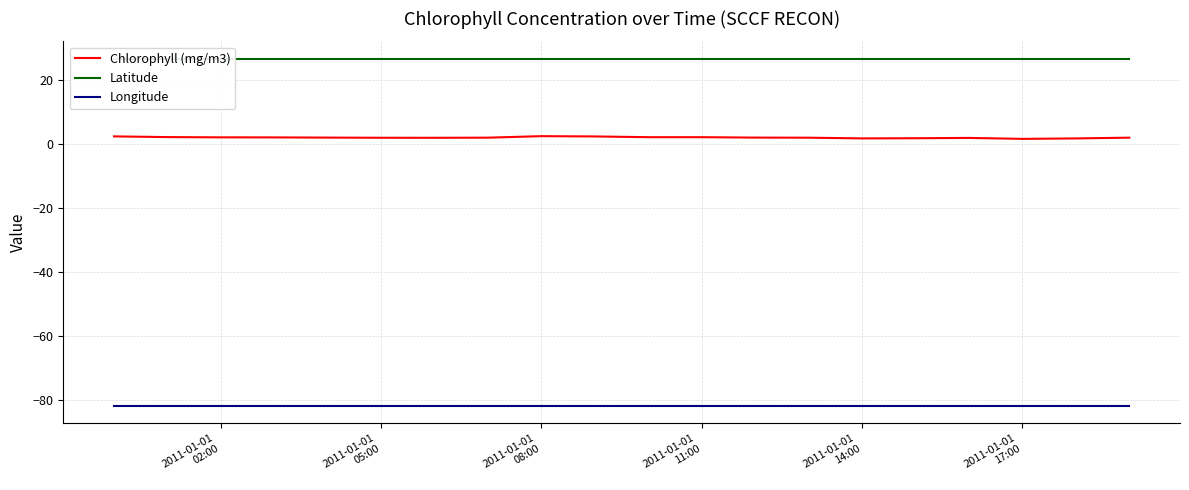

True or false: Longitude and Chlorophyll (mg/m3) intersect in this chart.

False